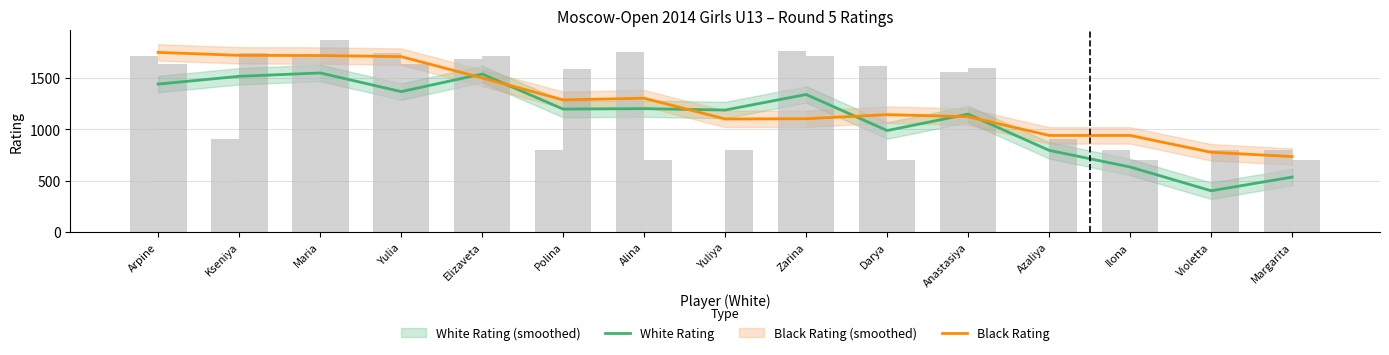

What is the value of the Black Rating bar at the 4th from the left?

1707.4